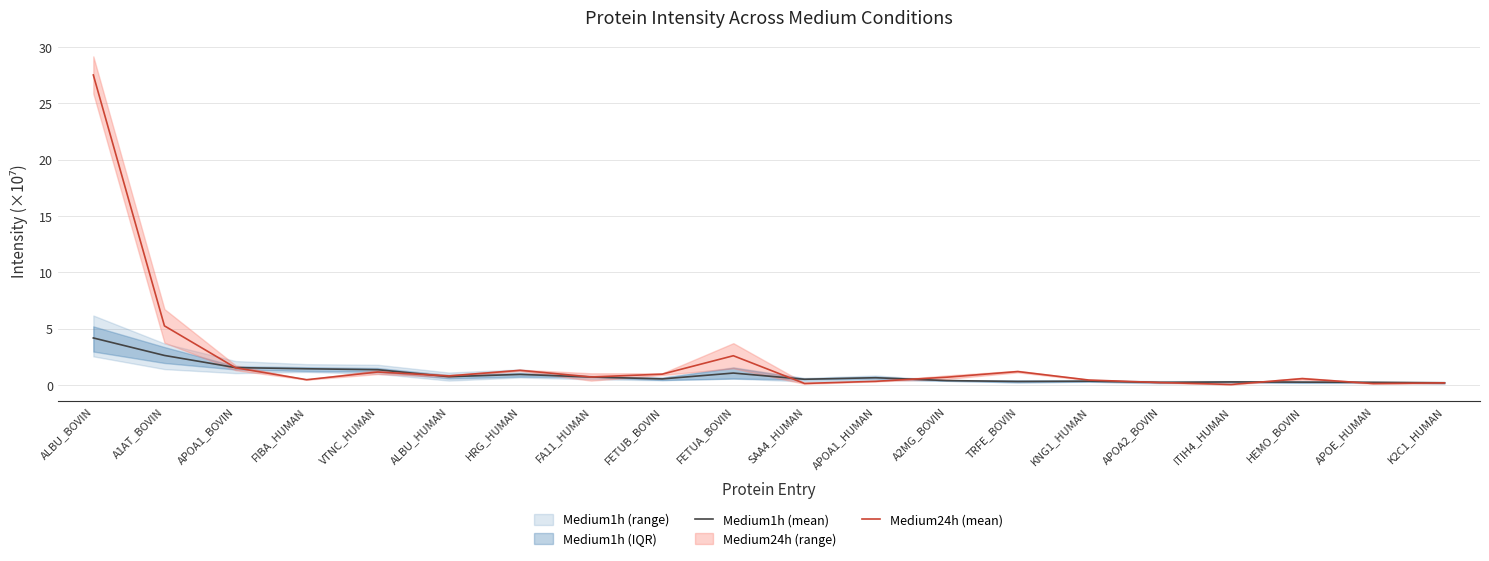

Which has a higher value, APOA1_HUMAN or A2MG_BOVIN?

APOA1_HUMAN